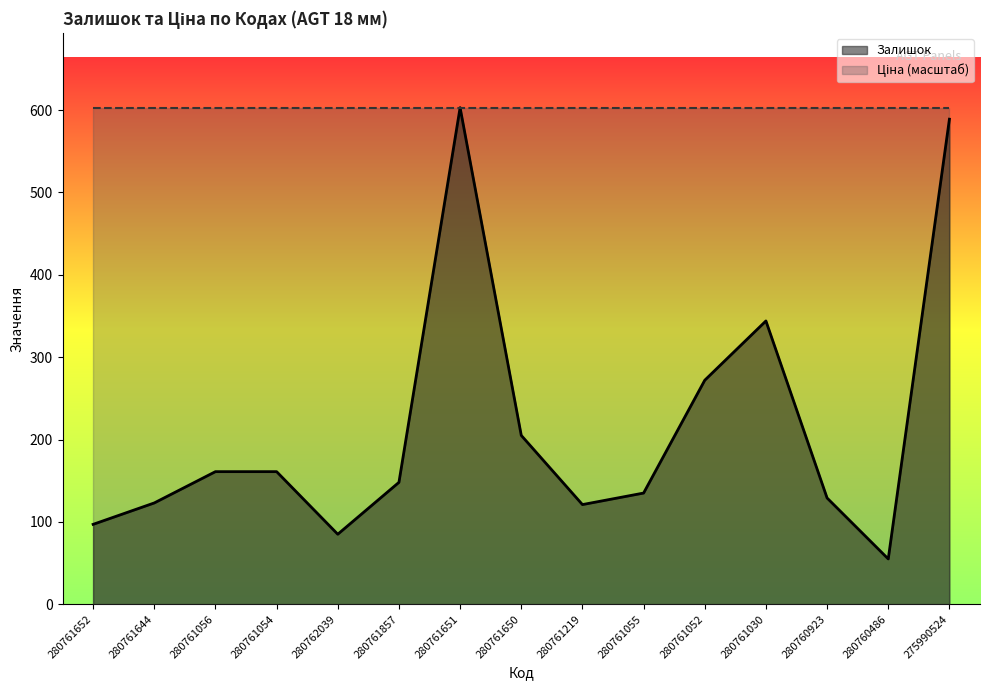

What is the value of the 8th point from the left?

205